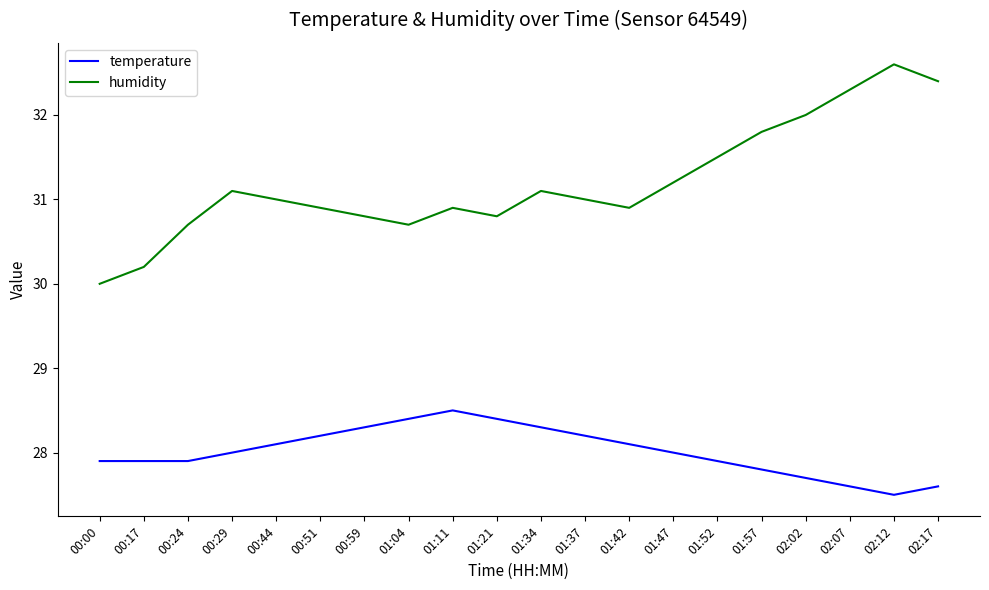

Which series has the largest total across all categories?

humidity